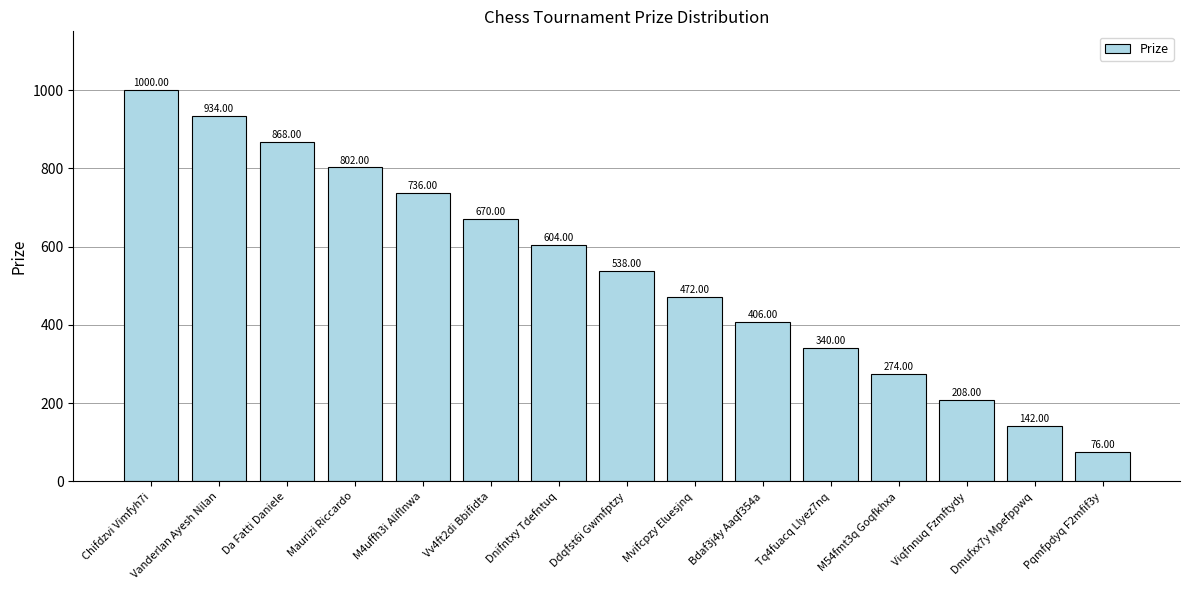

What is the difference between the second highest and second lowest values?

792